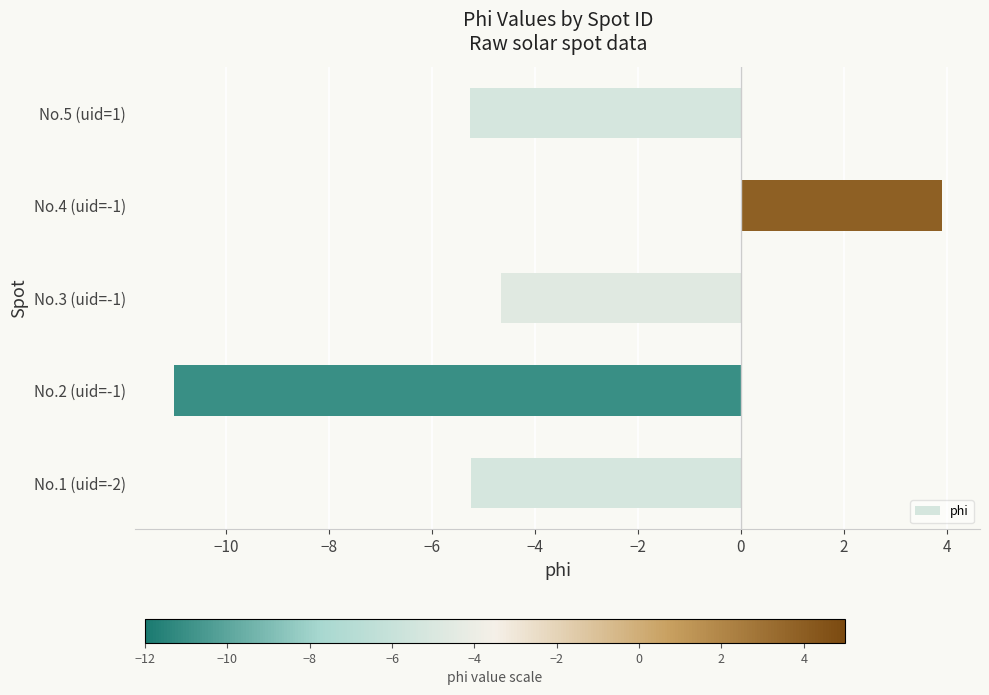

What is the difference between the values at No.5 (uid=1) and No.3 (uid=-1)?

0.6